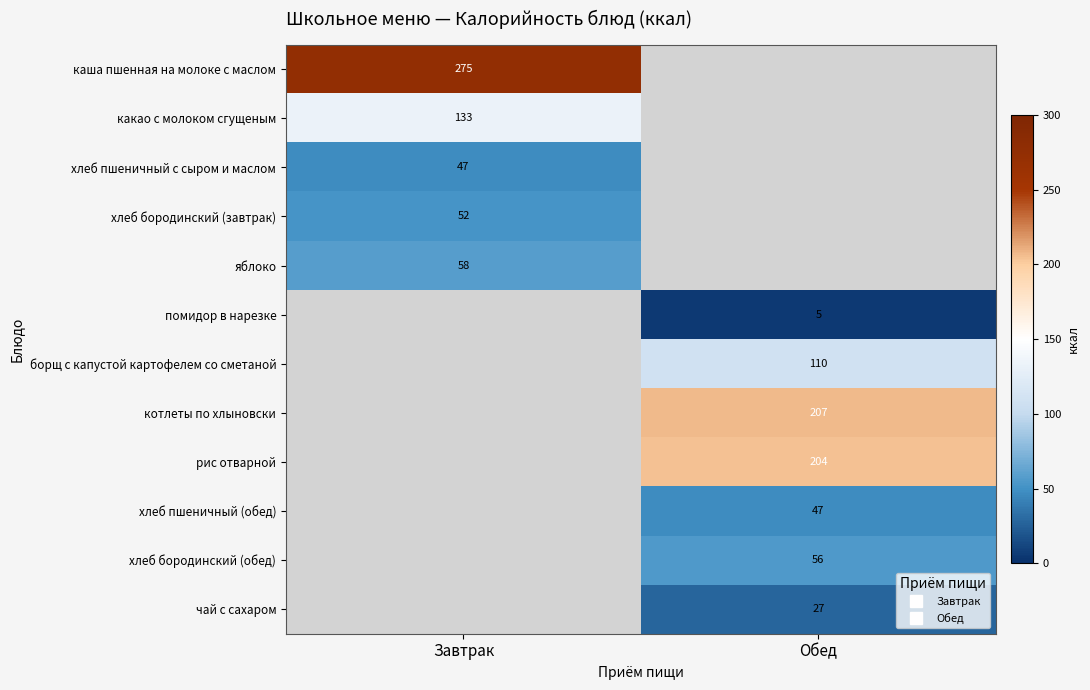

At which category does the chart reach its peak across all series?

Завтрак